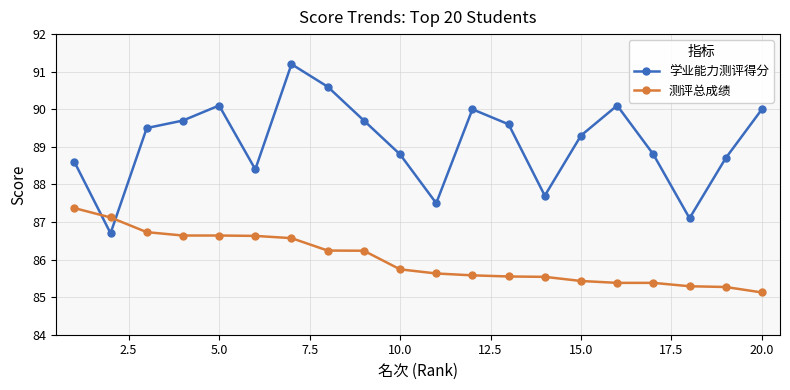

Does the chart have visible grid lines?

Yes